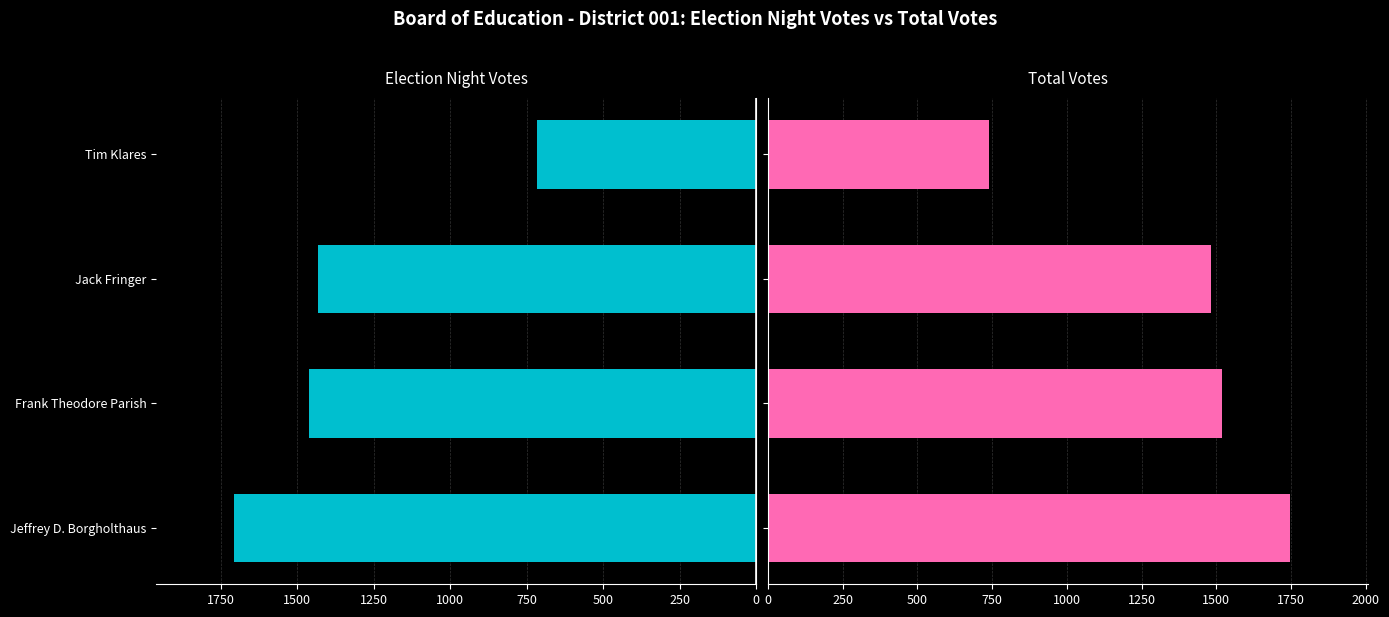

The value of Election Night Votes at 750 is 717. True or false?

True